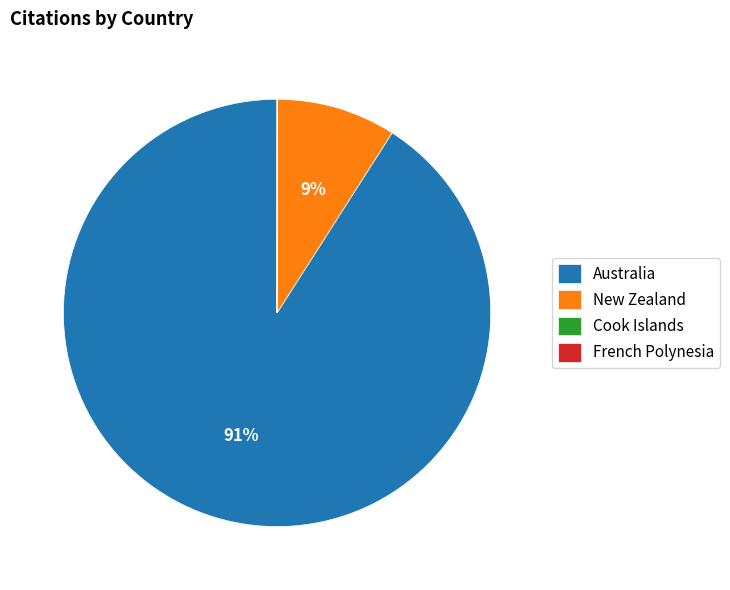

What percentage is the New Zealand slice, to the nearest percent?

9%